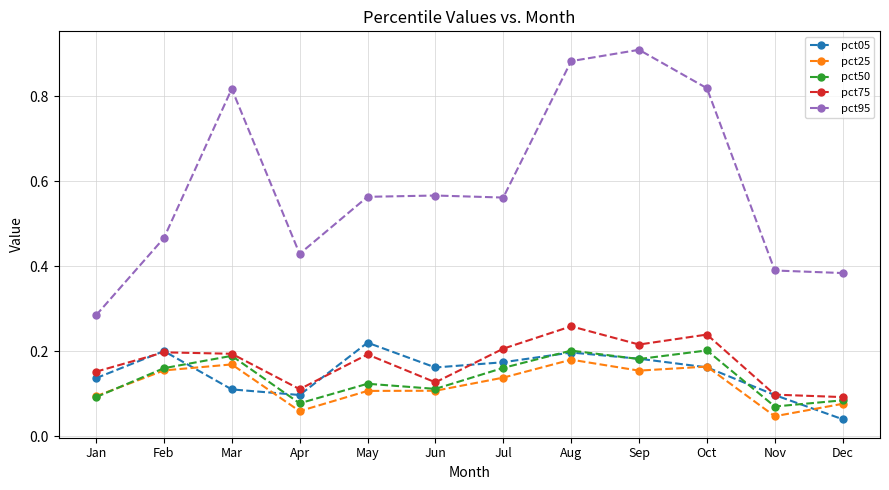

True or false: pct05 and pct95 cross at least once.

False